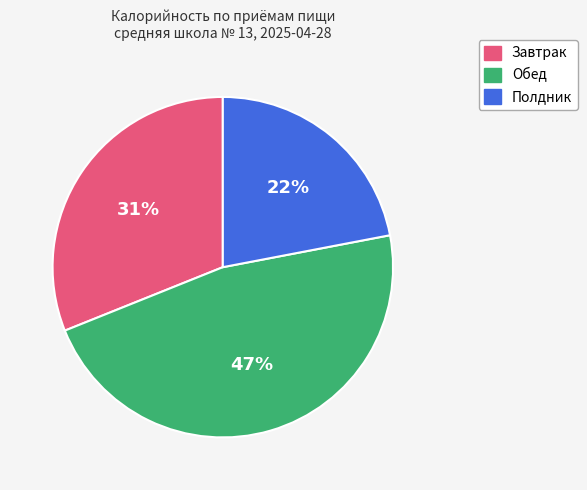

To the nearest percent, what is the difference between the largest and smallest slice percentages?

25%